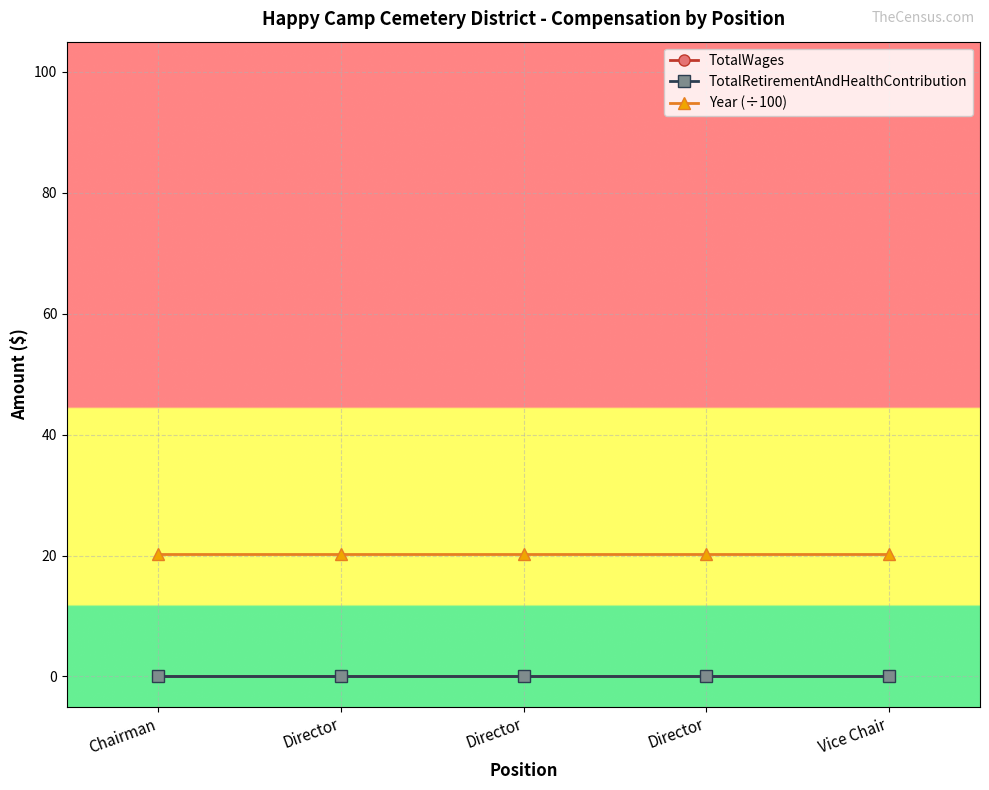

True or false: TotalRetirementAndHealthContribution and Year (÷100) cross at least once.

False